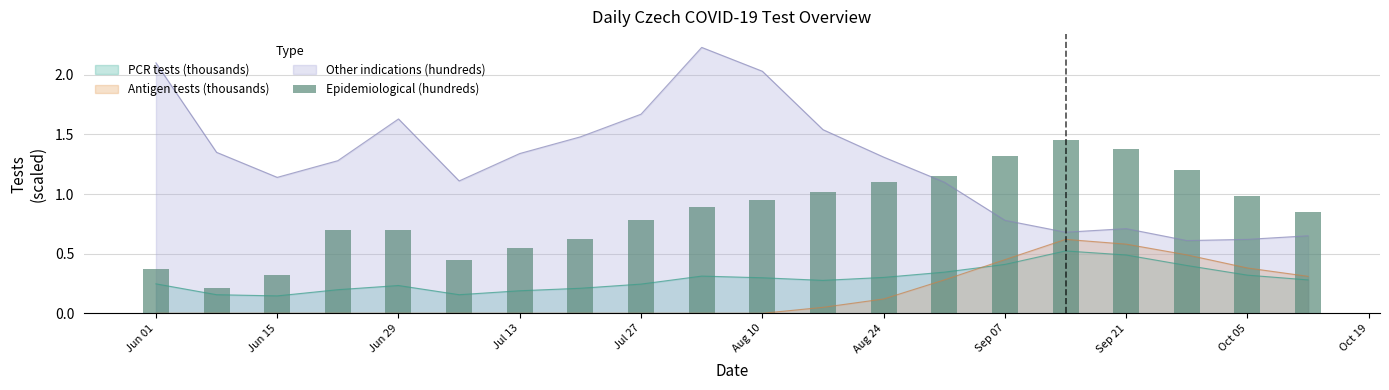

The chart shows a value of 0.2 at Jun 01. True or false?

False